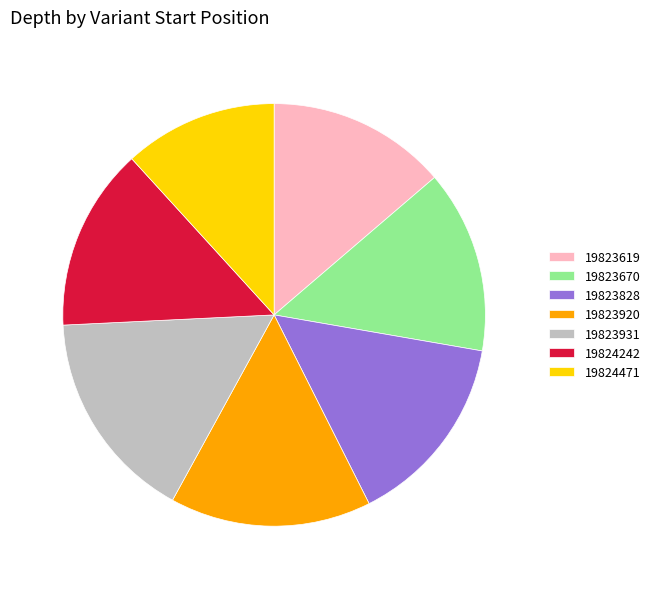

Combined, do 19823619 and 19823920 account for over 50%?

No